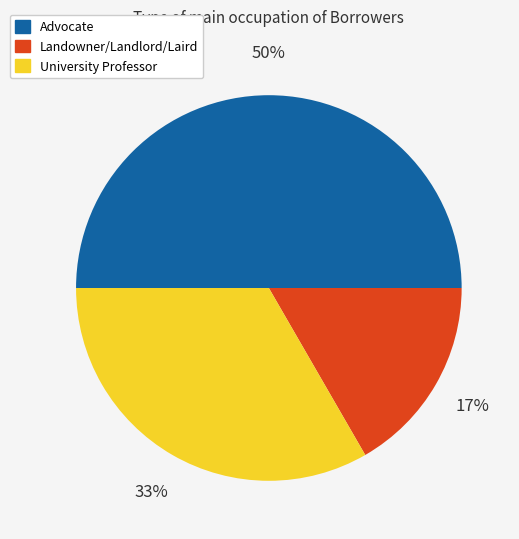

To the nearest percent, what is the difference between the Landowner/Landlord/Laird and Advocate slice percentages?

33%